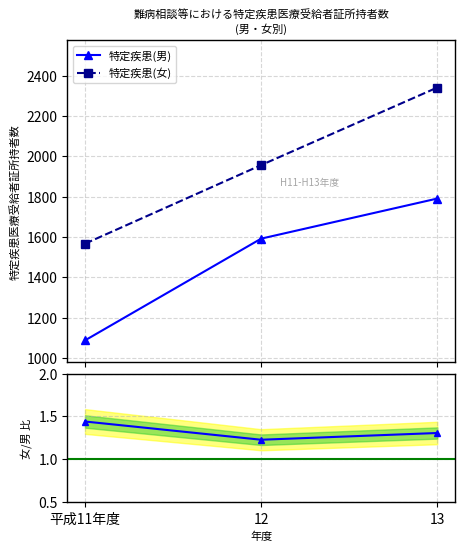

List the series in order of their overall mean, lowest first.

女/男 比, 特定疾患(男), 特定疾患(女)